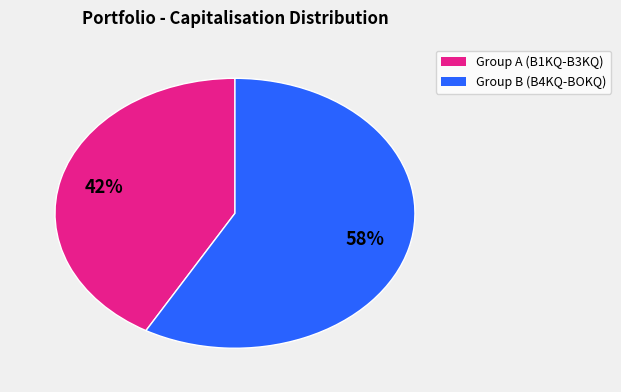

To the nearest percent, what is the average slice percentage?

50%